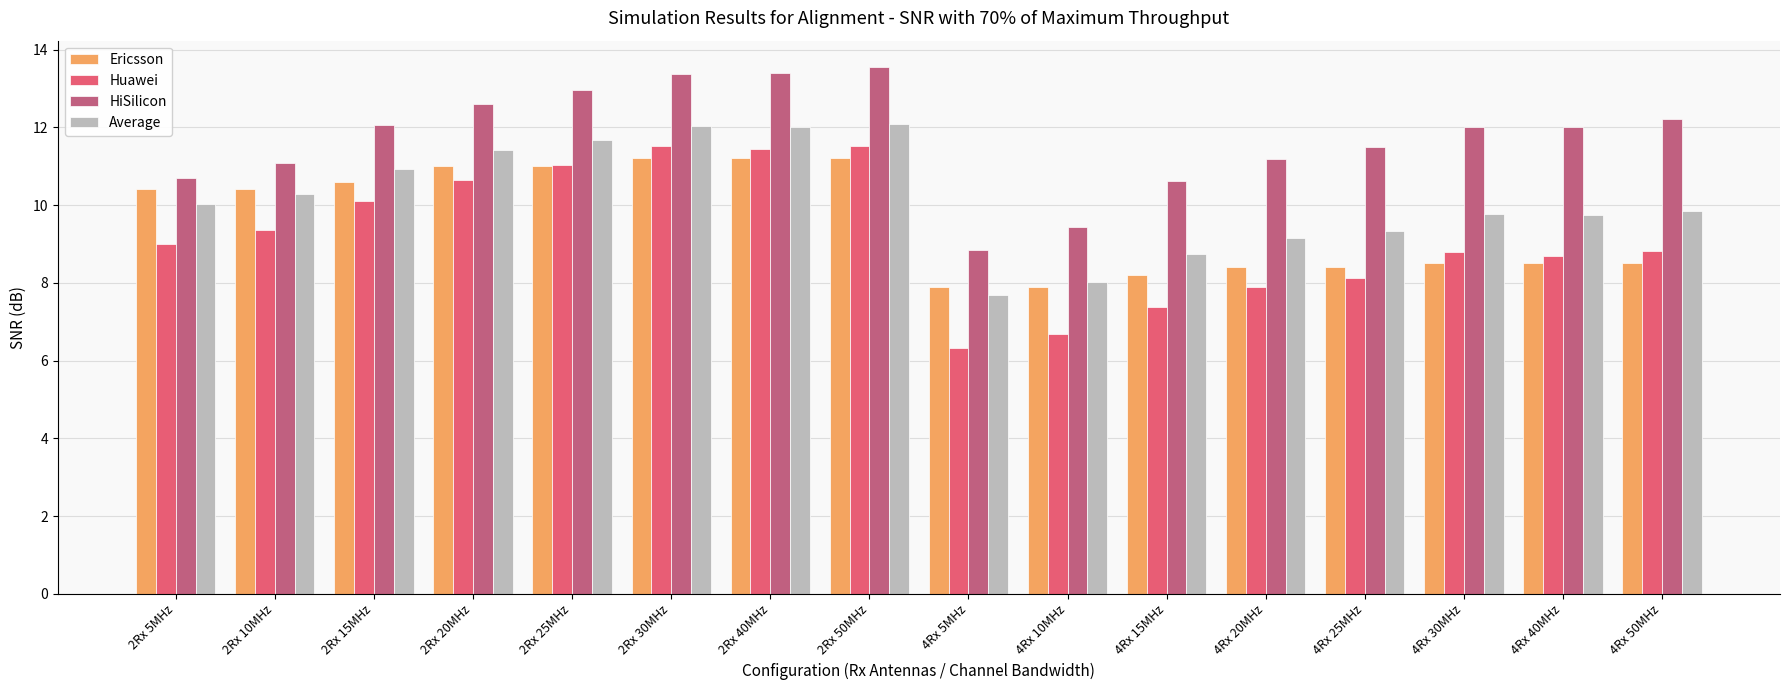

At which label is Average closest to 9?

4Rx 20MHz